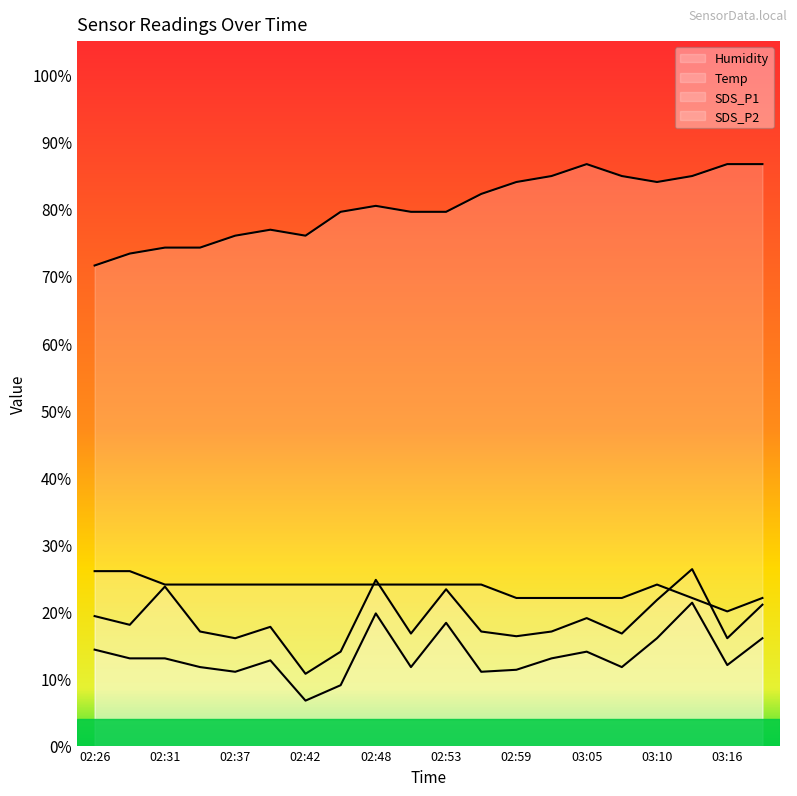

Does the chart have visible grid lines?

No